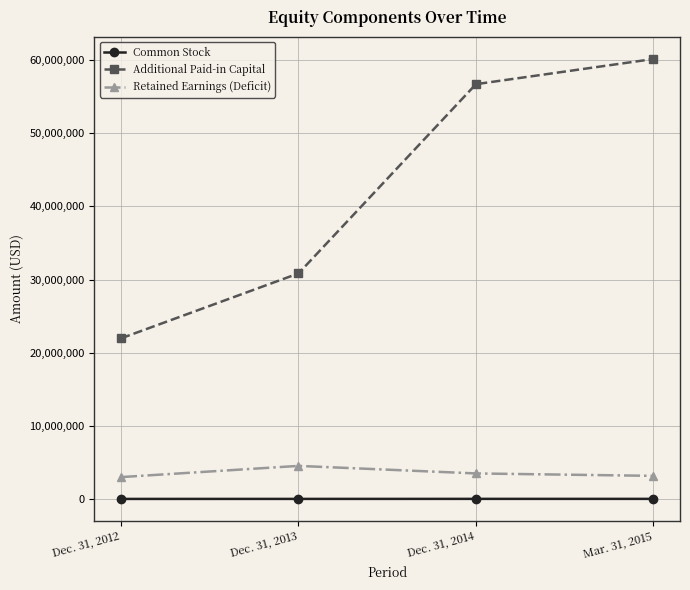

What is the sum of all Common Stock values?

45000